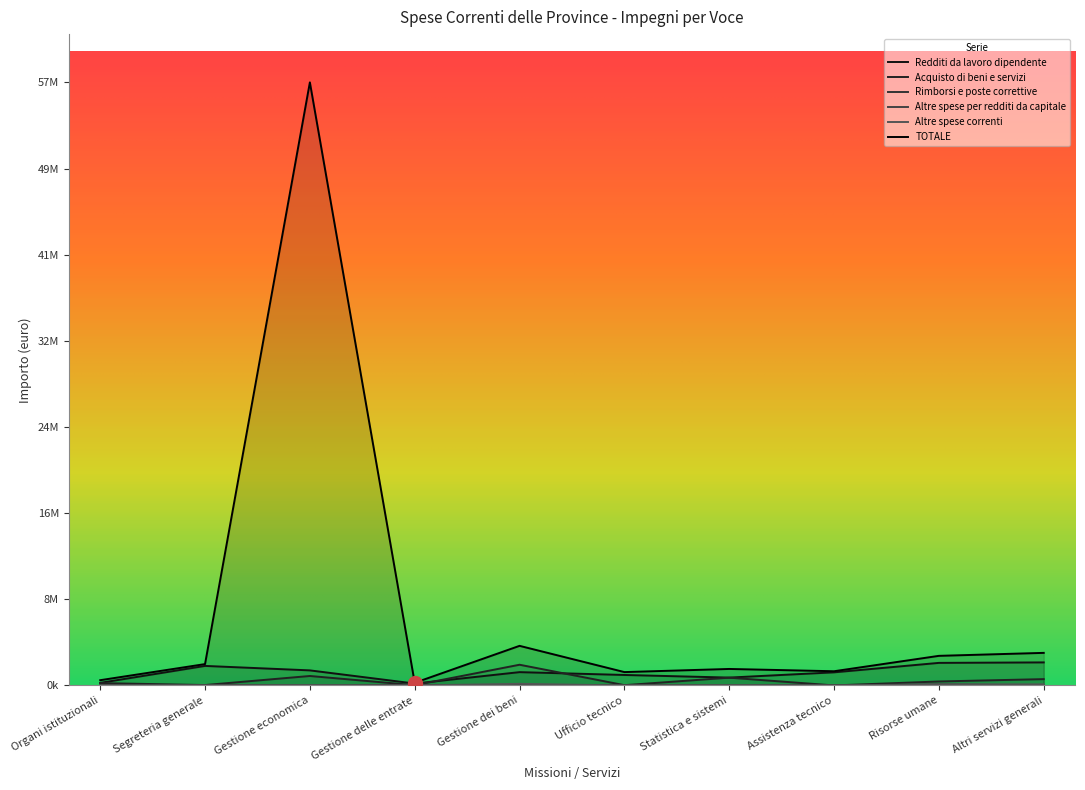

Which category has the lowest value in the TOTALE series?

Gestione delle entrate